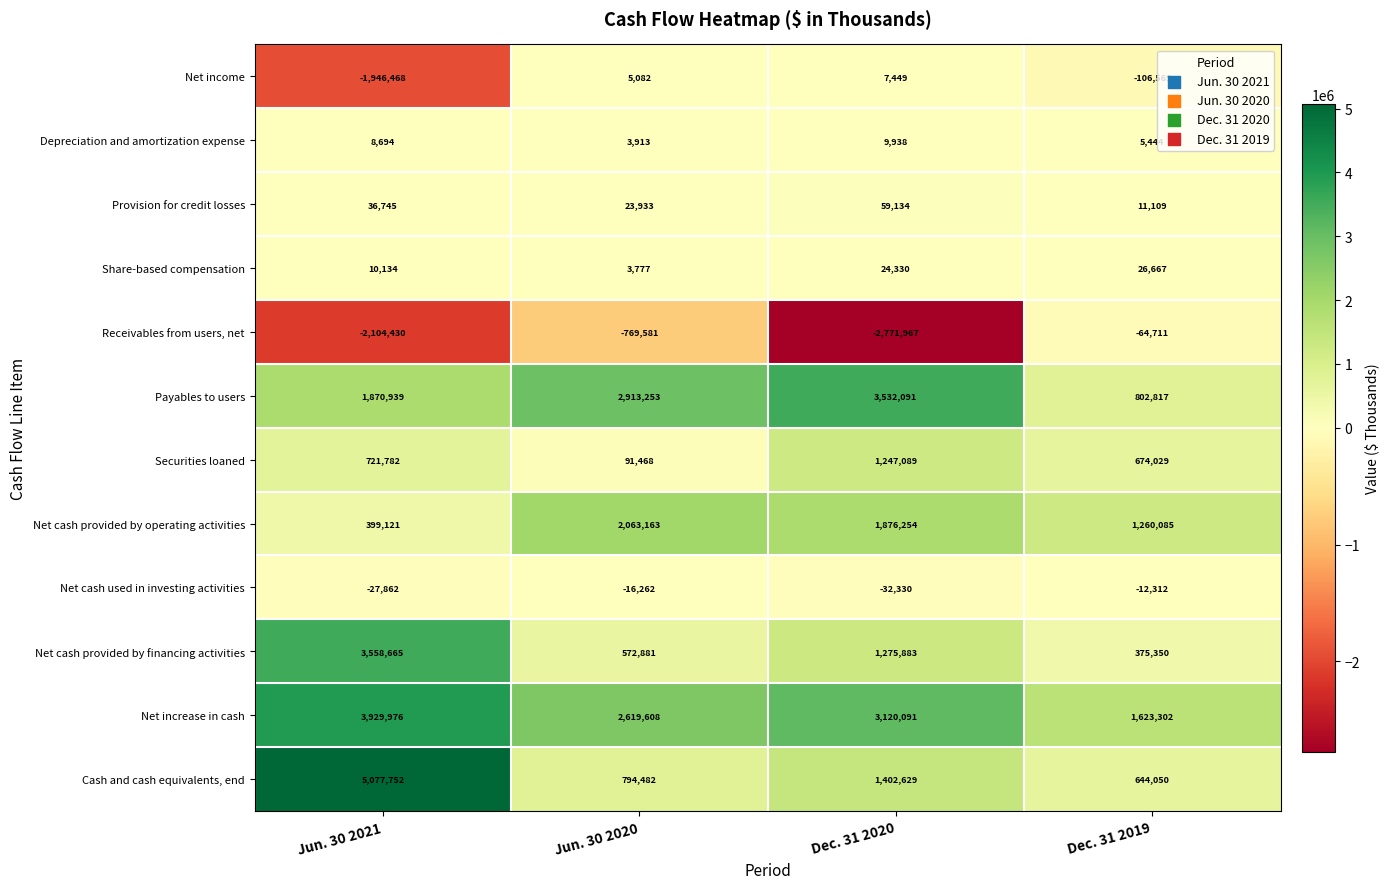

The Share-based compensation series shows 43751 at Dec. 31 2020. True or false?

False